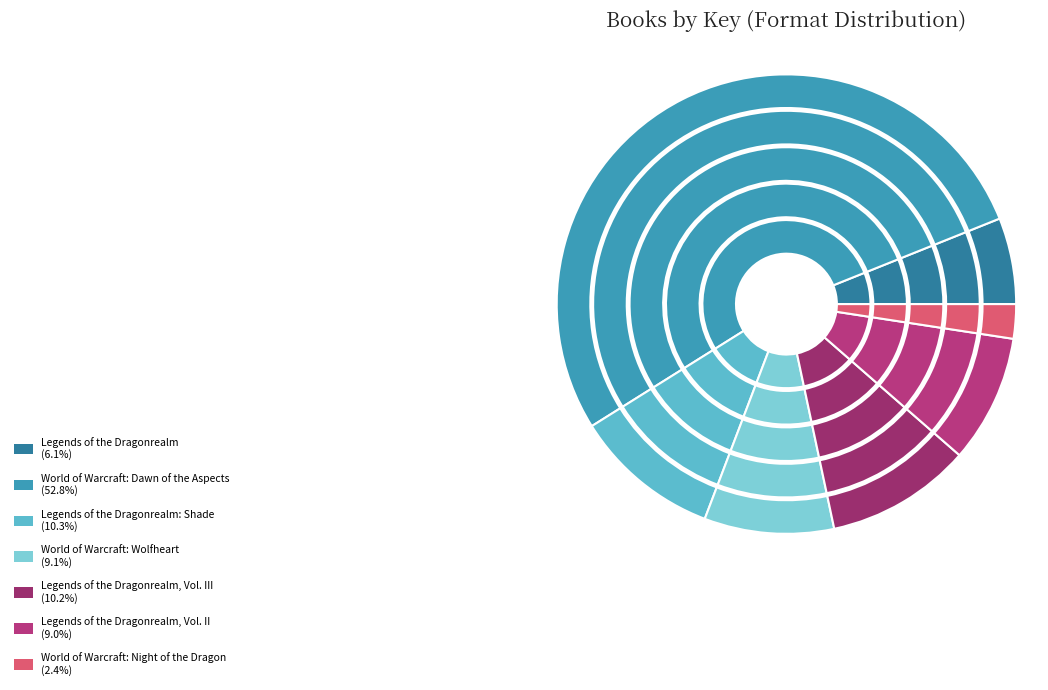

Count the number of slices in the pie.

7